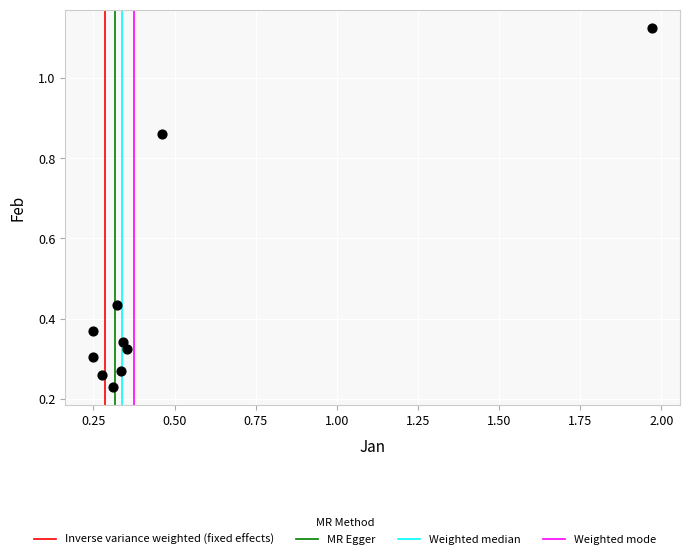

What is the range of X values (max minus min)?

1.7